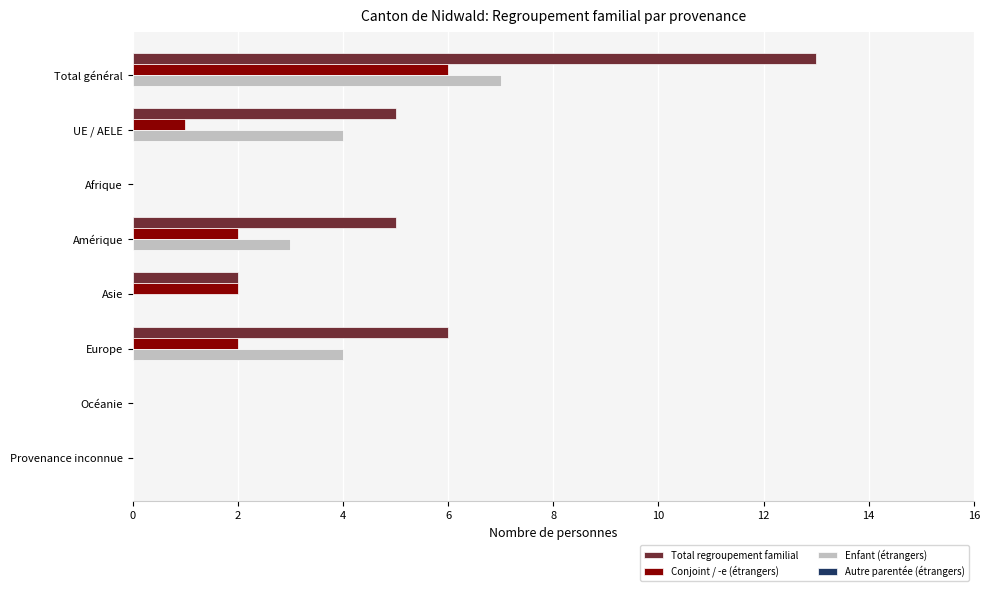

What is the maximum value shown in the chart?

13